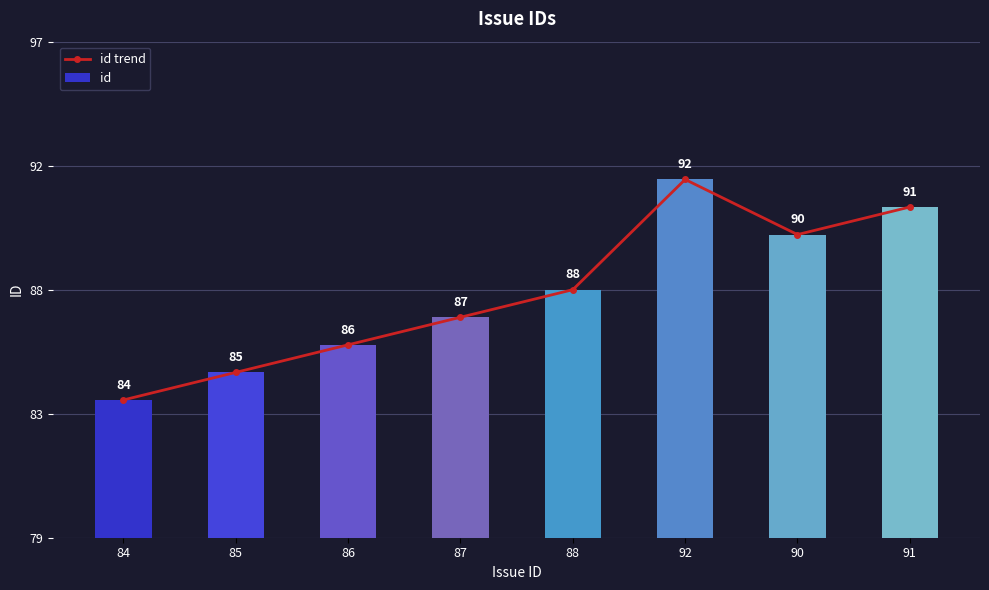

What are all the series names shown in the legend?

id trend, id